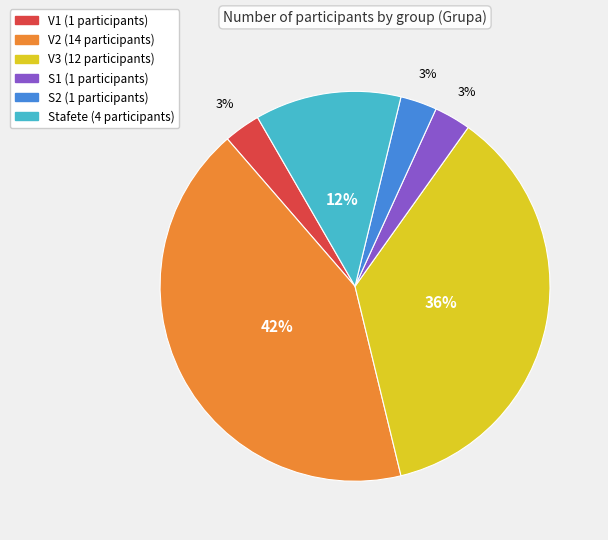

True or false: S1 accounts for 3% of the total.

True